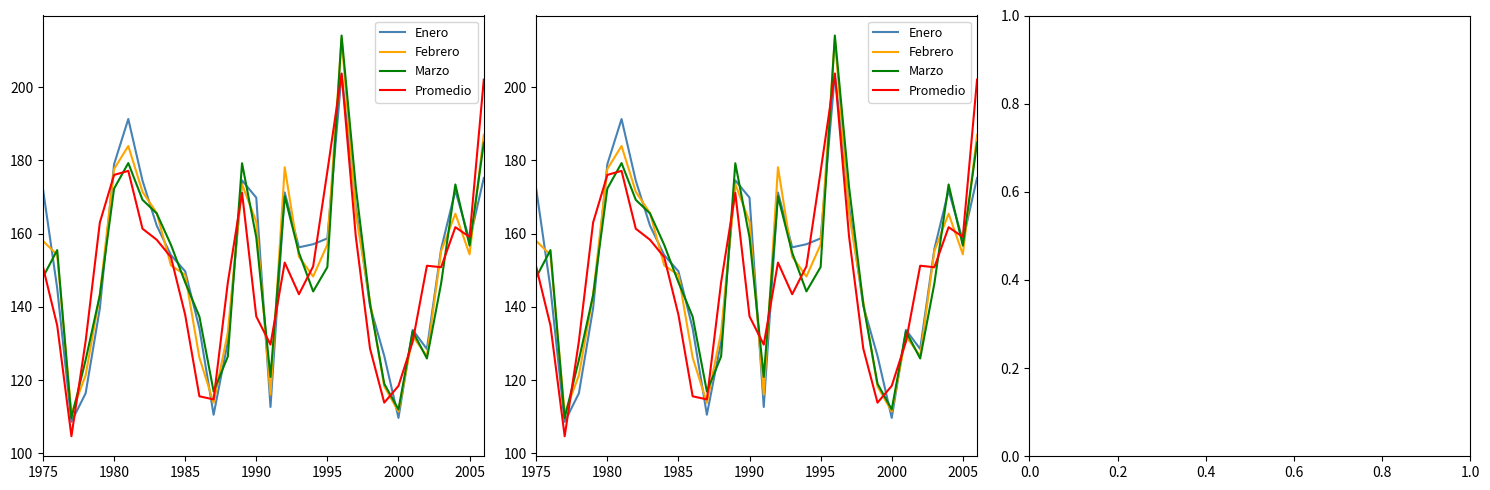

What is the maximum value for Febrero?

213.3